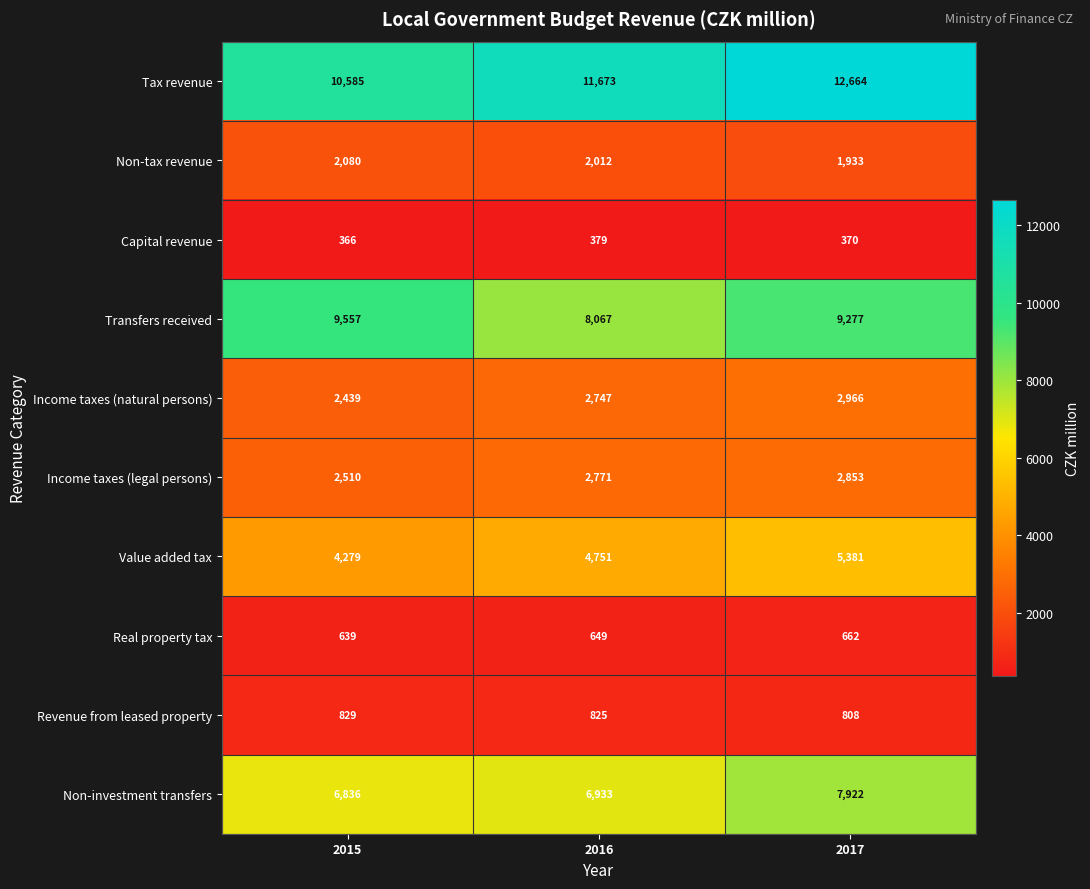

Reading left to right, list all the values displayed in this chart.

Tax revenue: 10585	11673	12664
Non-tax revenue: 2080	2012	1933
Capital revenue: 366	379	370
Transfers received: 9557	8067	9277
Income taxes (natural persons): 2439	2747	2966
Income taxes (legal persons): 2510	2771	2853
Value added tax: 4279	4751	5381
Real property tax: 639	649	662
Revenue from leased property: 829	825	808
Non-investment transfers: 6836	6933	7922